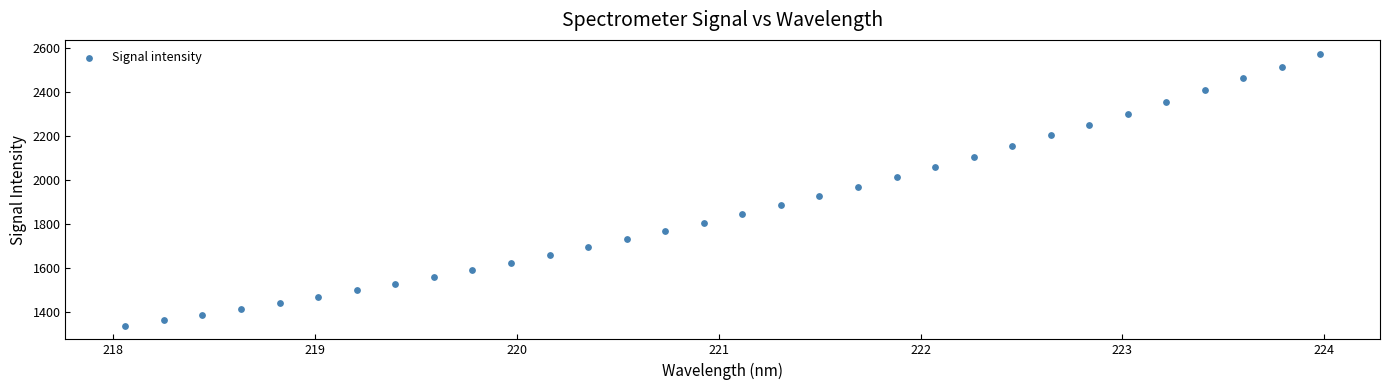

What Y value in the scatter plot is closest to 1956?

1969.9